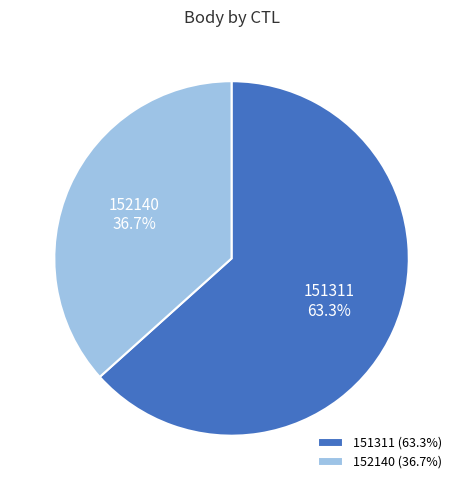

True or false: 151311 accounts for 53% of the total.

False